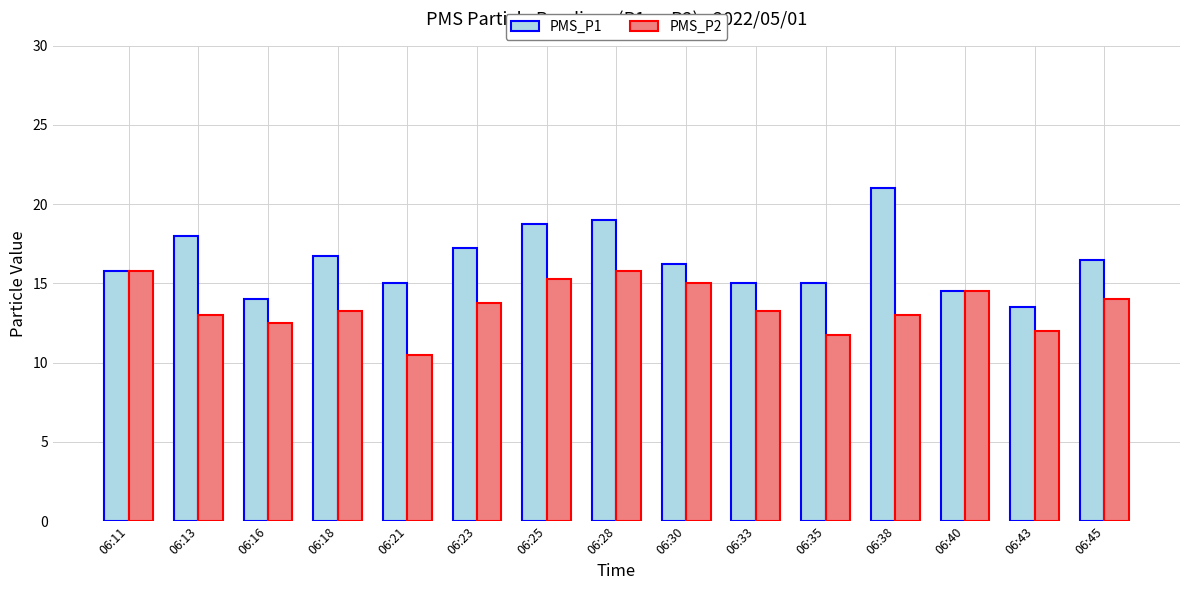

What is the approximate value of PMS_P2 at 06:23?

13.8